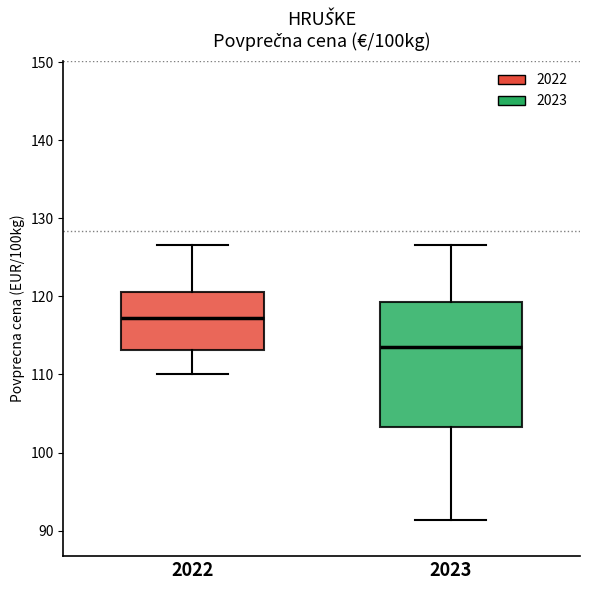

Reading left to right, read every box against the y-axis: the position of its median line, the range the box covers, and the ends of its whiskers. The values are not printed on the chart, so give them approximately, as read against the axis.

2022: median 117, box 113 to 121, whiskers 110 to 127
2023: median 113, box 103 to 119, whiskers 91 to 127